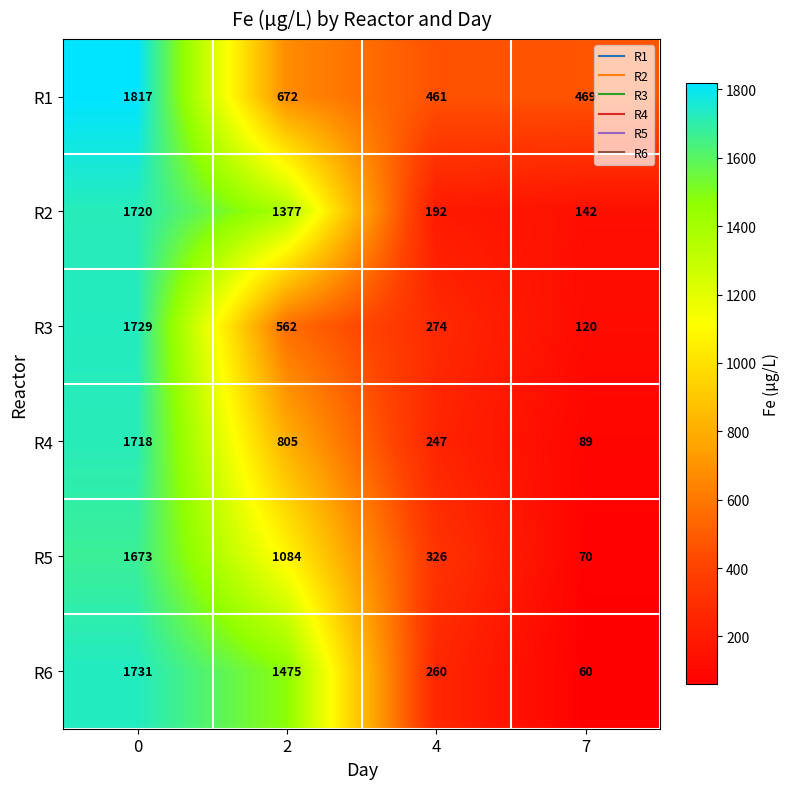

What is the spread (max minus min) of values at 4?

269